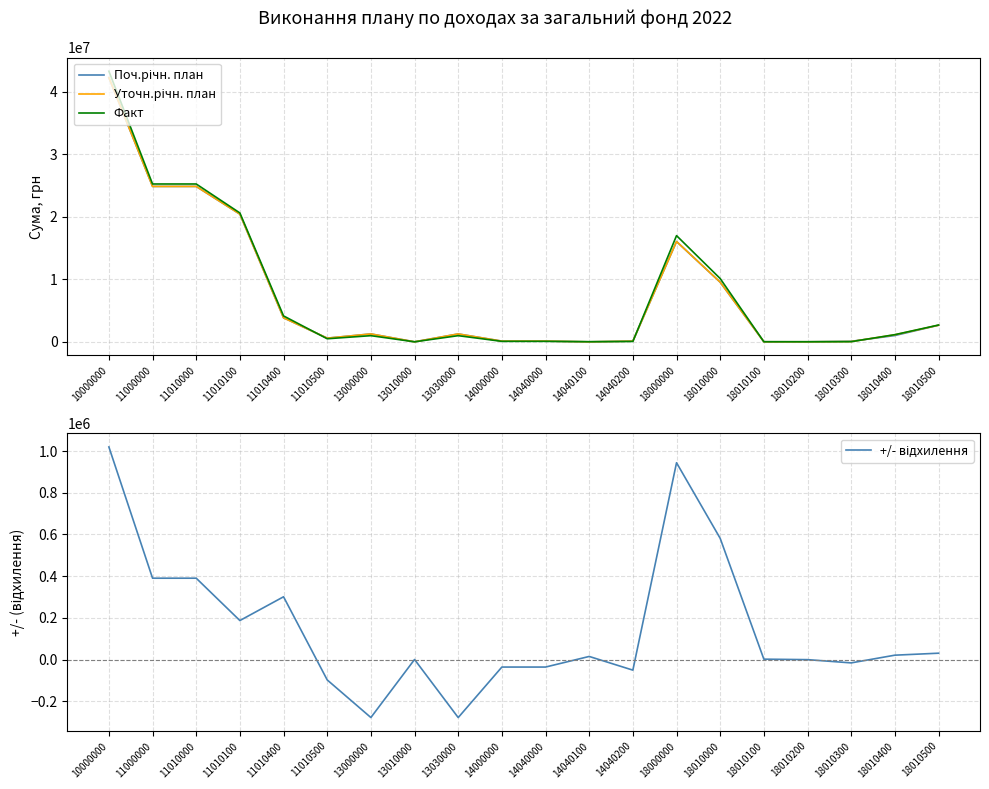

List the series in order of their peak value, highest first.

Факт, Поч.річн. план, Уточн.річн. план, +/- відхилення